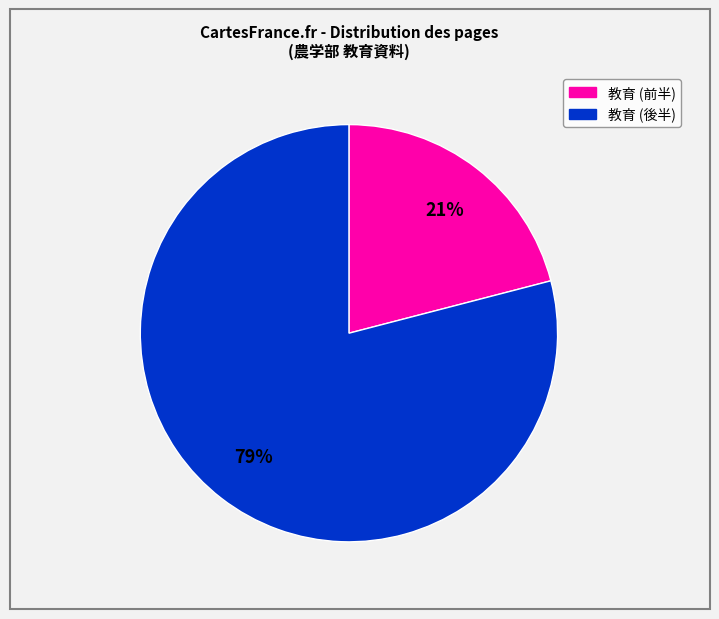

To the nearest percent, what is the average slice percentage?

50%